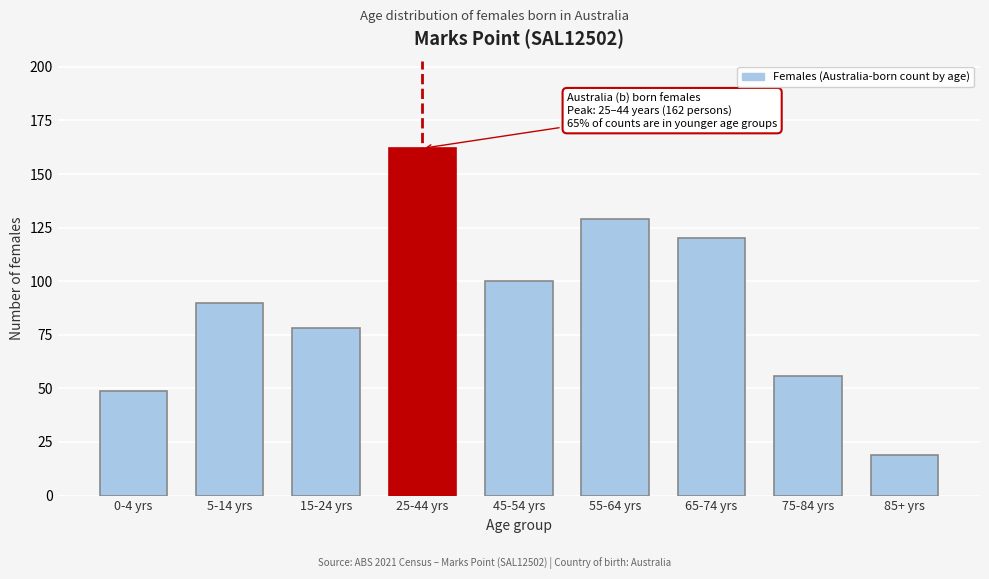

Reading left to right, what are all the values shown in this chart?

0-4 yrs=49	5-14 yrs=90	15-24 yrs=78	25-44 yrs=162	45-54 yrs=100	55-64 yrs=129	65-74 yrs=120	75-84 yrs=56	85+ yrs=19